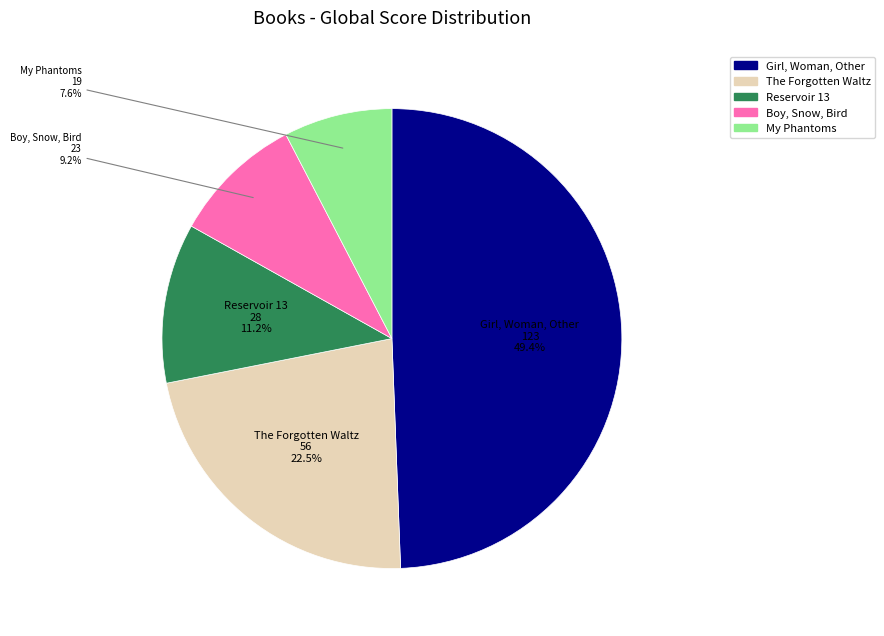

The Boy, Snow, Bird slice represents 15% of the pie. True or false?

False